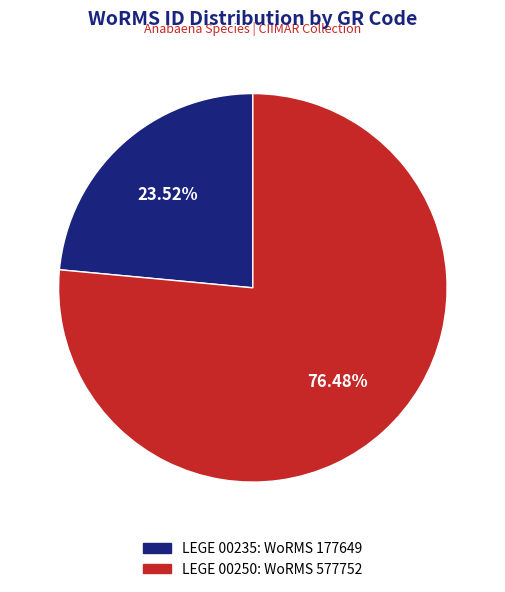

What portion of the pie excludes LEGE 00235?

76.5%